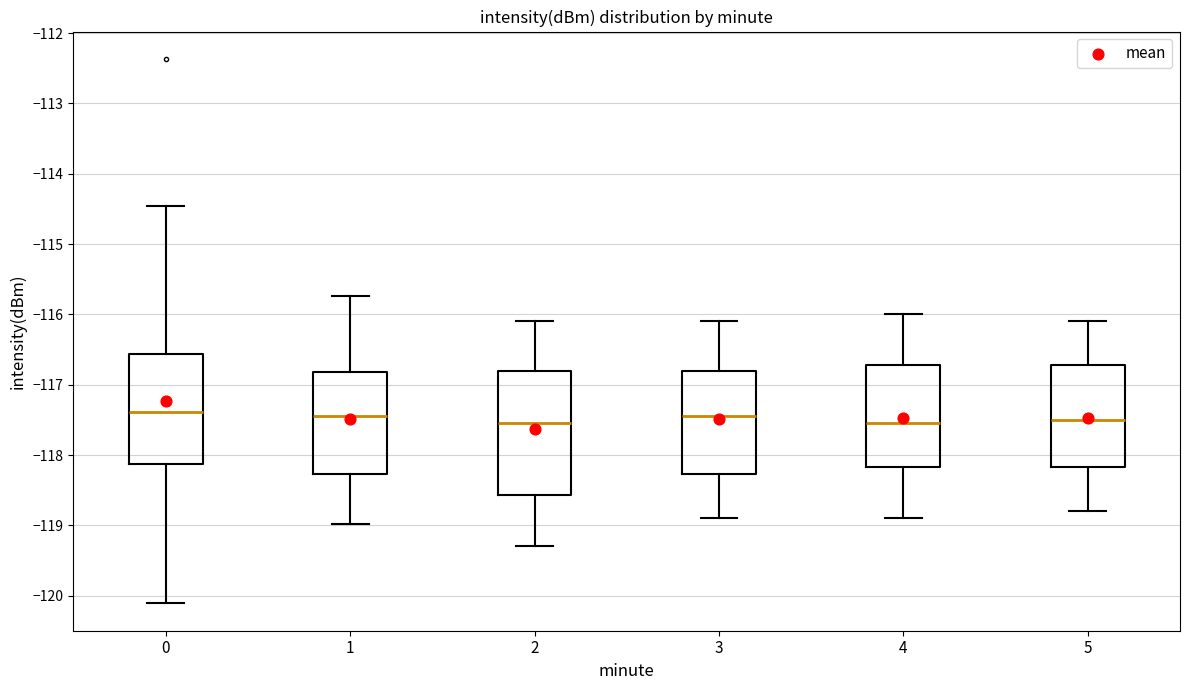

Comparing the boxes themselves (not the whiskers), which one is the tallest?

2